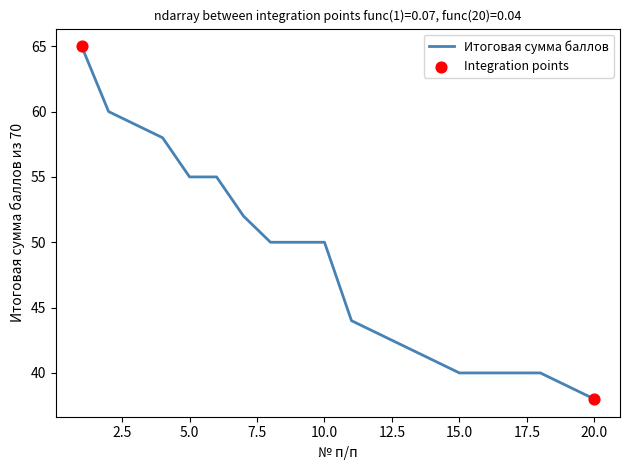

What is the maximum value shown in the chart?

65